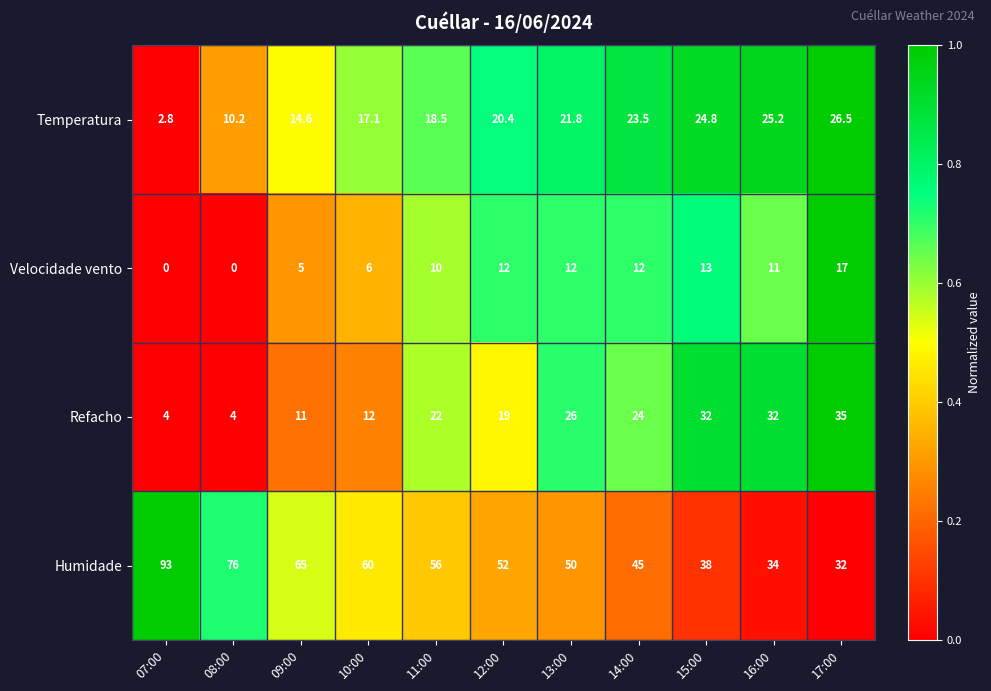

What is the average value of the Temperatura series?

18.7